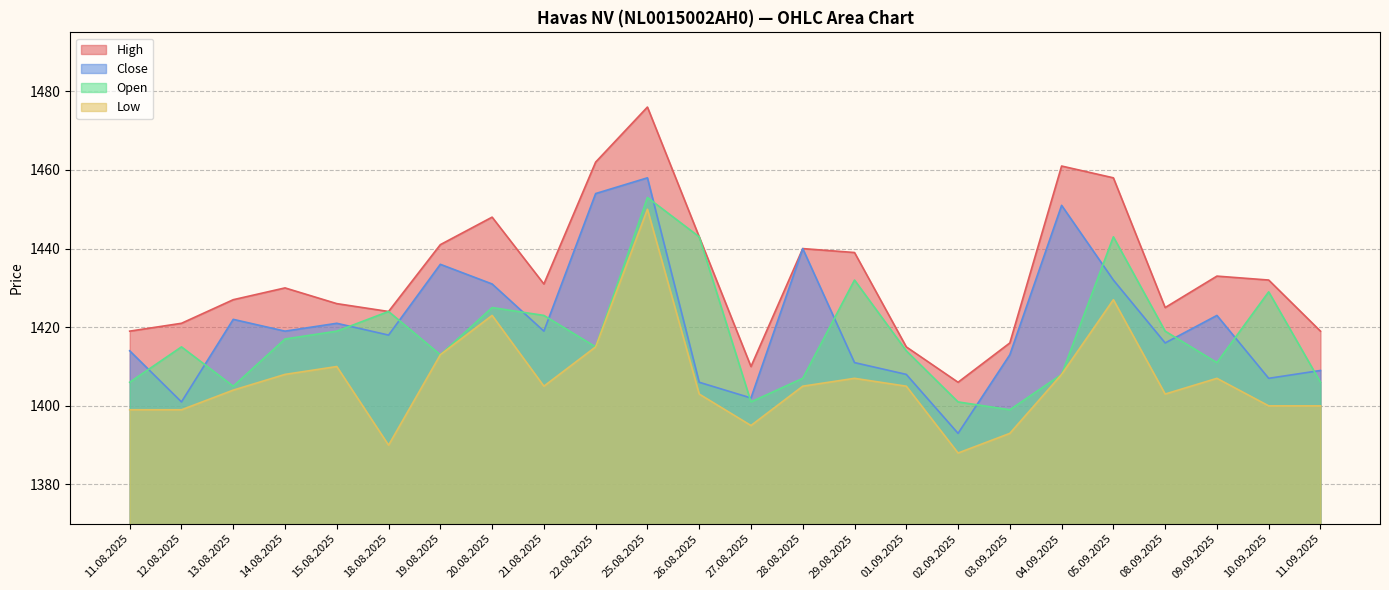

Reading right to left, list all the values displayed in this chart.

High: 1419	1432	1433	1425	1458	1461	1416	1406	1415	1439	1440	1410	1443	1476	1462	1431	1448	1441	1424	1426	1430	1427	1421	1419
Close: 1409	1407	1423	1416	1432	1451	1413	1393	1408	1411	1440	1402	1406	1458	1454	1419	1431	1436	1418	1421	1419	1422	1401	1414
Low: 1400	1400	1407	1403	1427	1408	1393	1388	1405	1407	1405	1395	1403	1450	1415	1405	1423	1413	1390	1410	1408	1404	1399	1399
Open: 1406	1429	1411	1419	1443	1408	1399	1401	1414	1432	1407	1401	1443	1453	1415	1423	1425	1413	1424	1419	1417	1405	1415	1406